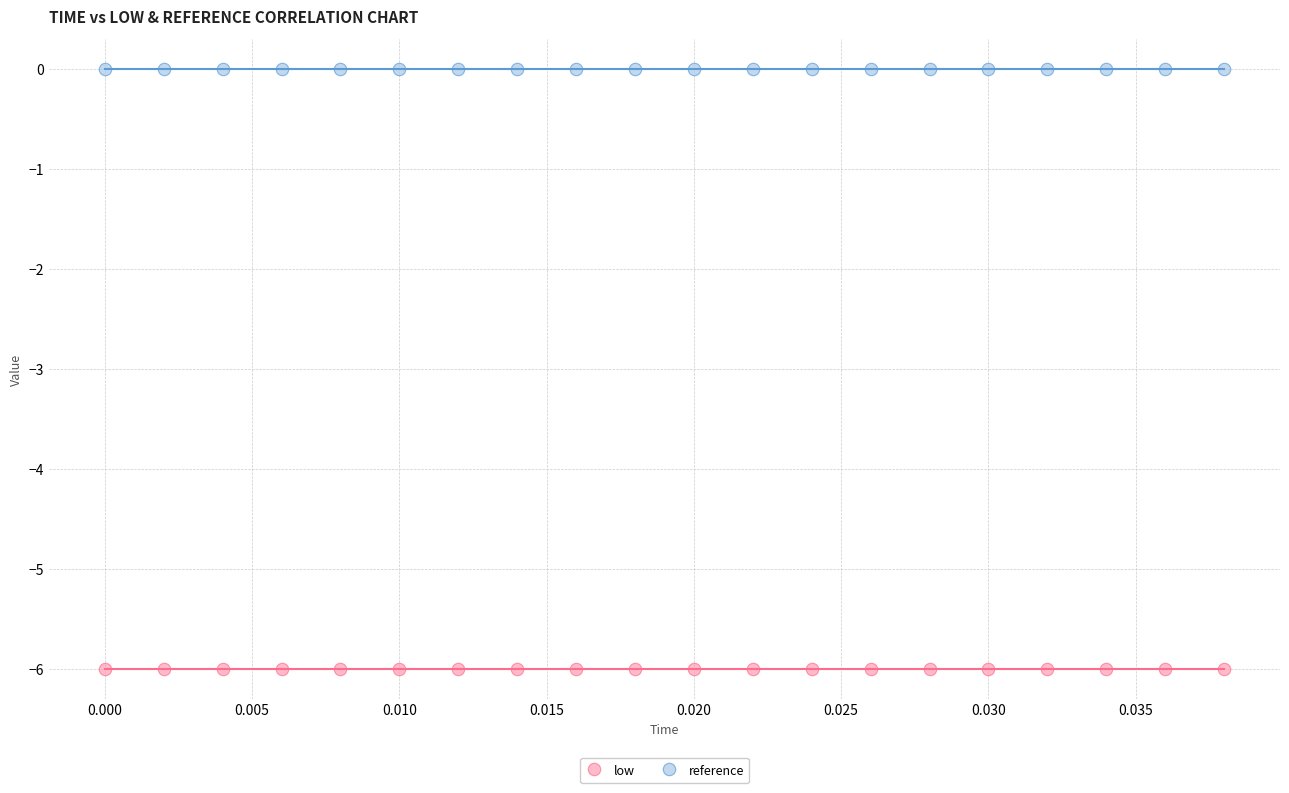

Which series reaches the minimum Y coordinate?

low